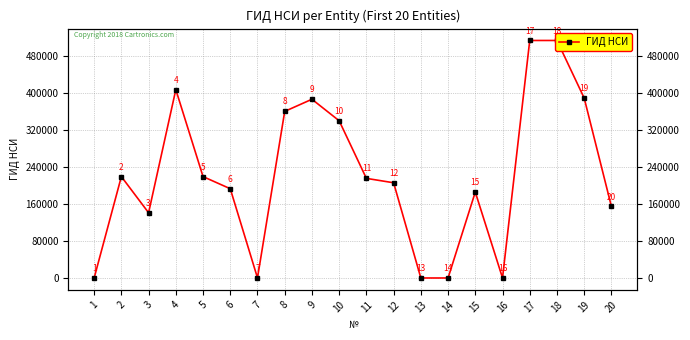

Reading right to left, list all the values displayed in this chart.

20=154744	19=389124	18=513680	17=513685	16=268	15=185864	14=125	13=126	12=206017	11=215514	10=340080	9=386588	8=360342	7=276	6=193128	5=219342	4=407428	3=141186	2=219340	1=104